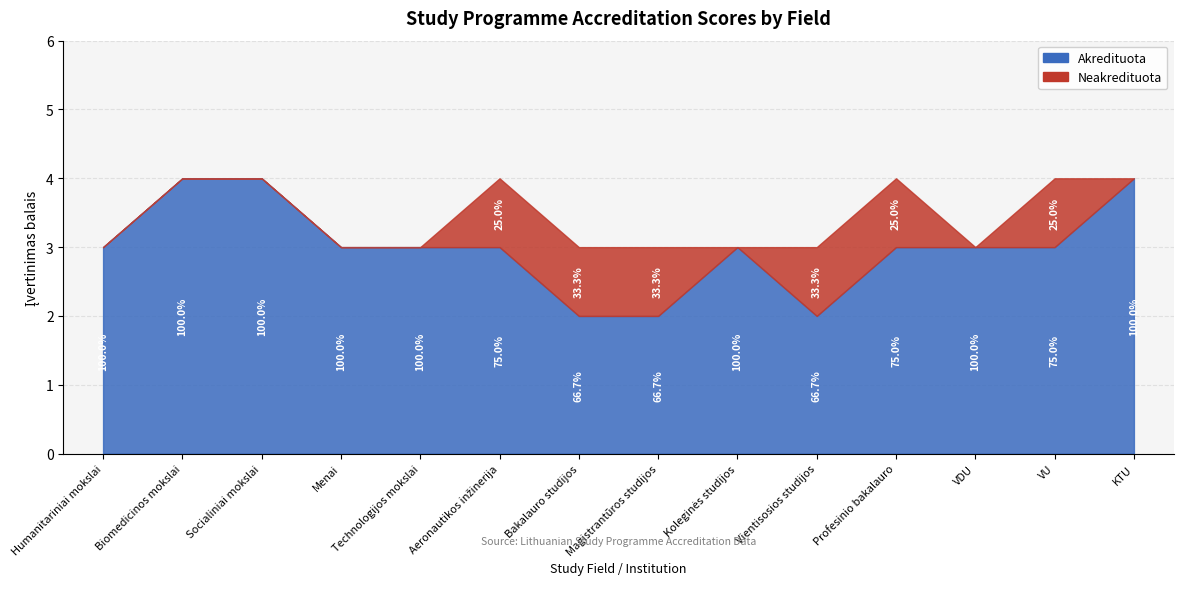

At Vientisosios studijos, list the series in order from largest to smallest.

Akredituota, Neakredituota